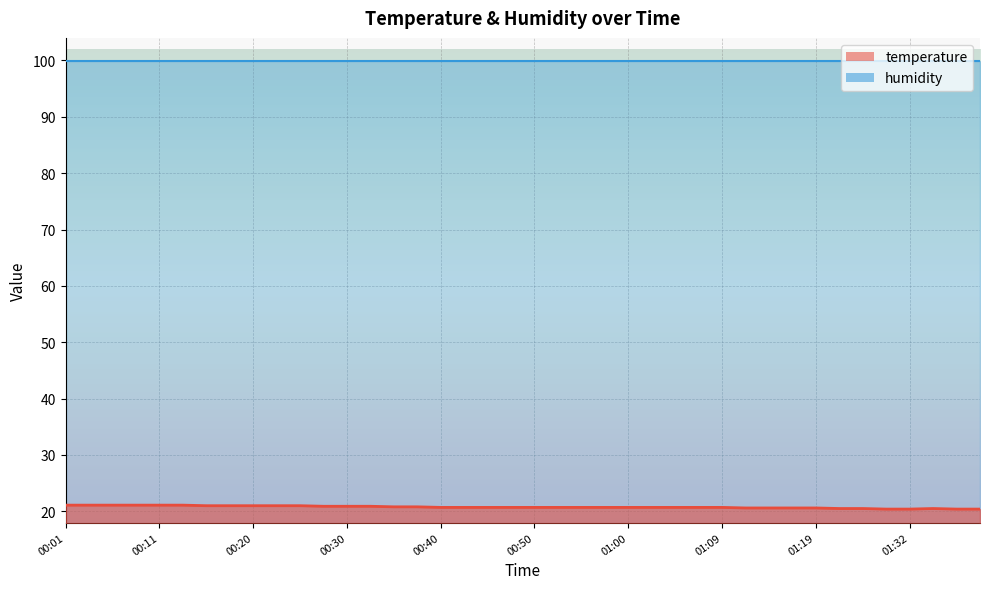

True or false: the data has more than 2 interior local peaks.

False